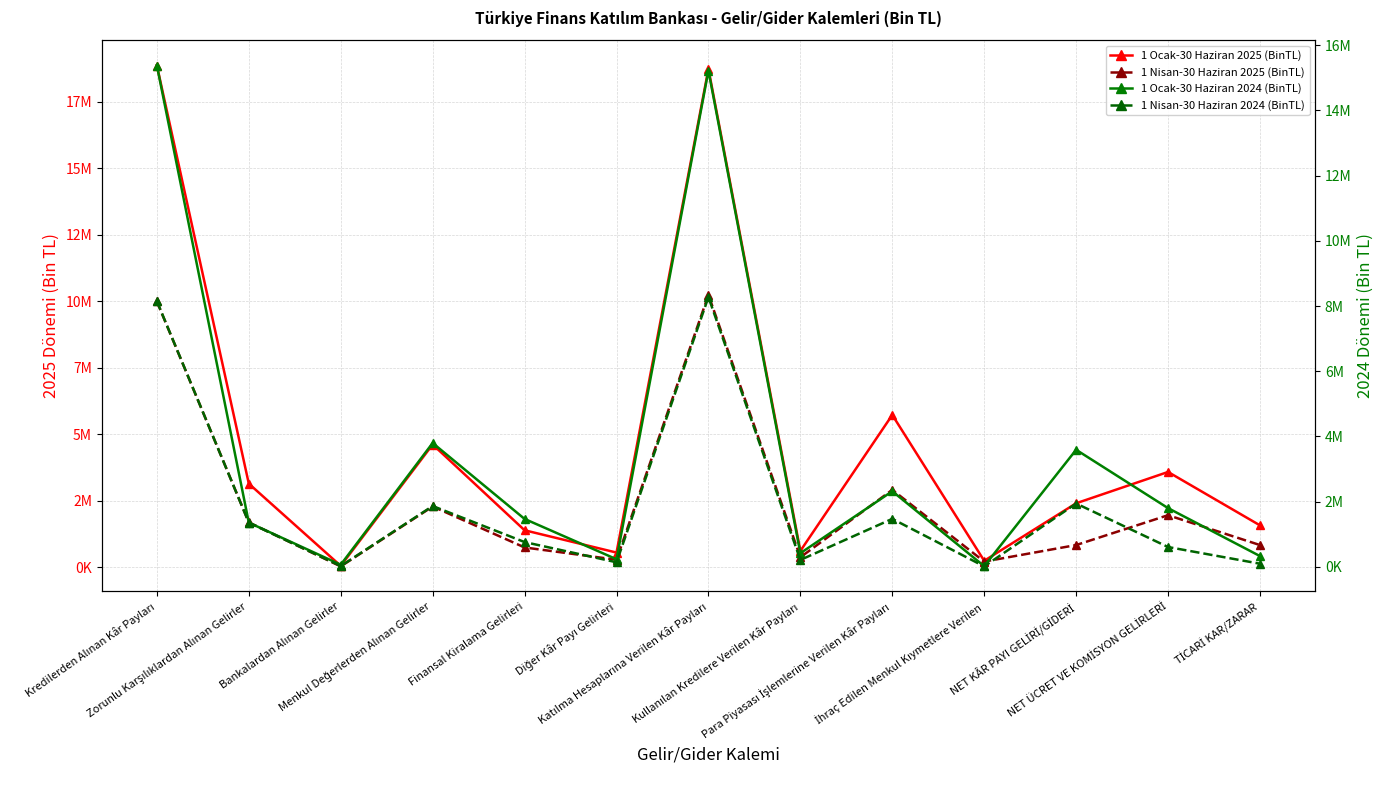

At how many categories does at least one series exceed 18749499?

1